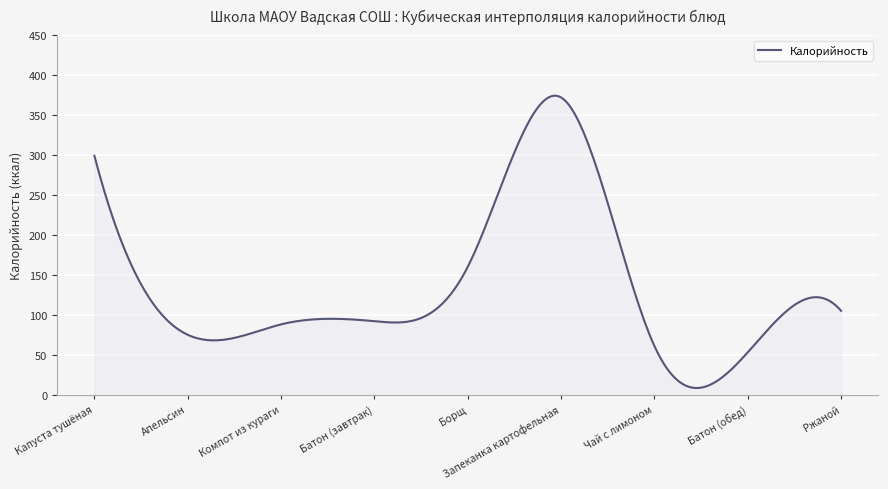

What is the difference between the maximum and minimum values?

365.8